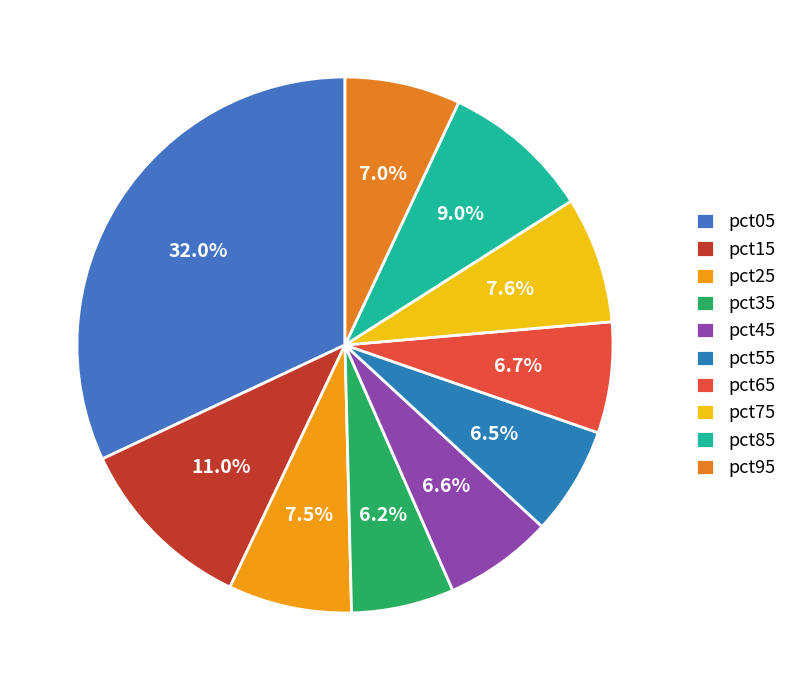

How many slices are in this pie chart?

10